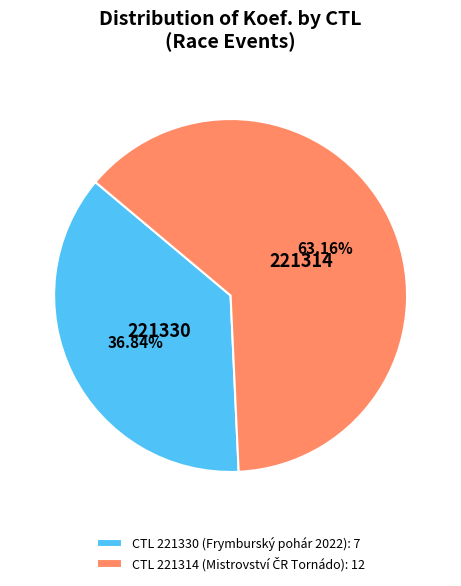

How many slices are in this pie chart?

2